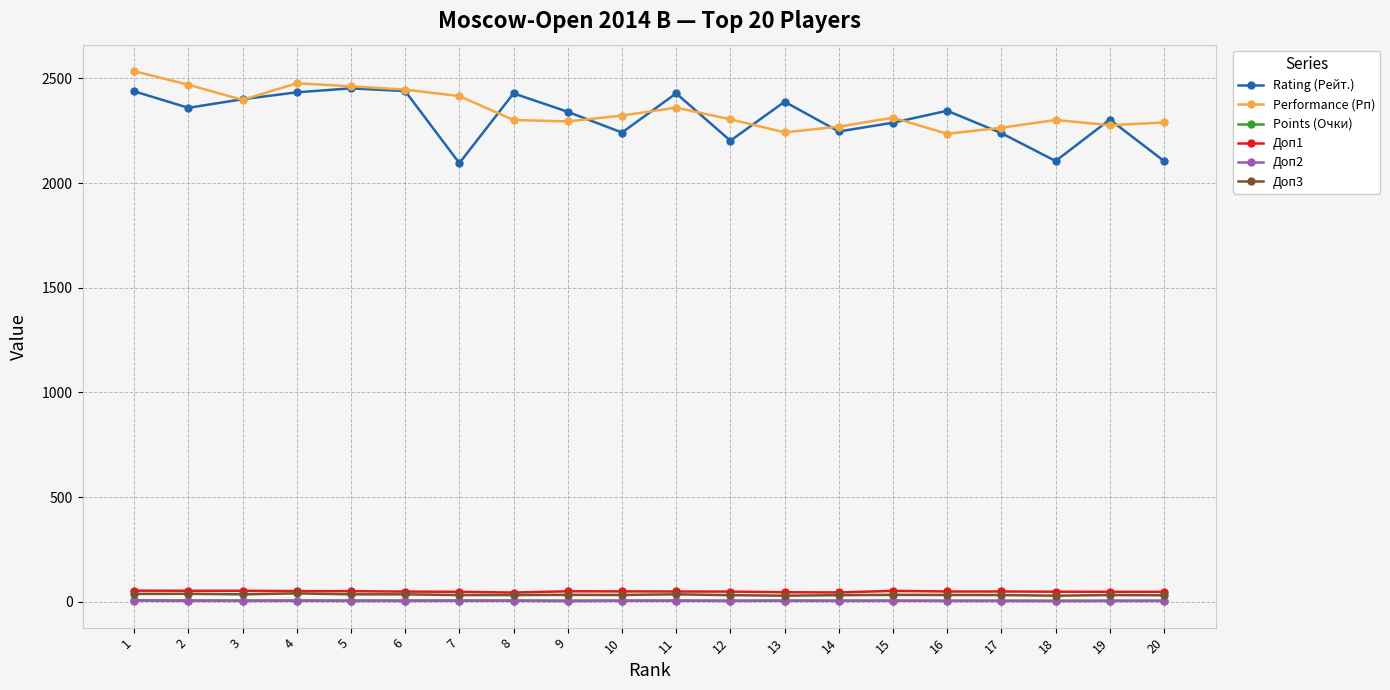

True or false: Доп1 and Rating (Рейт.) intersect in this chart.

False